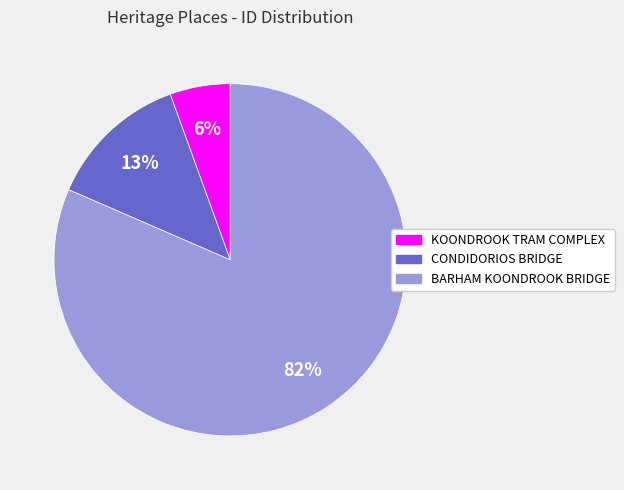

Which has a higher value, CONDIDORIOS BRIDGE or BARHAM KOONDROOK BRIDGE?

BARHAM KOONDROOK BRIDGE